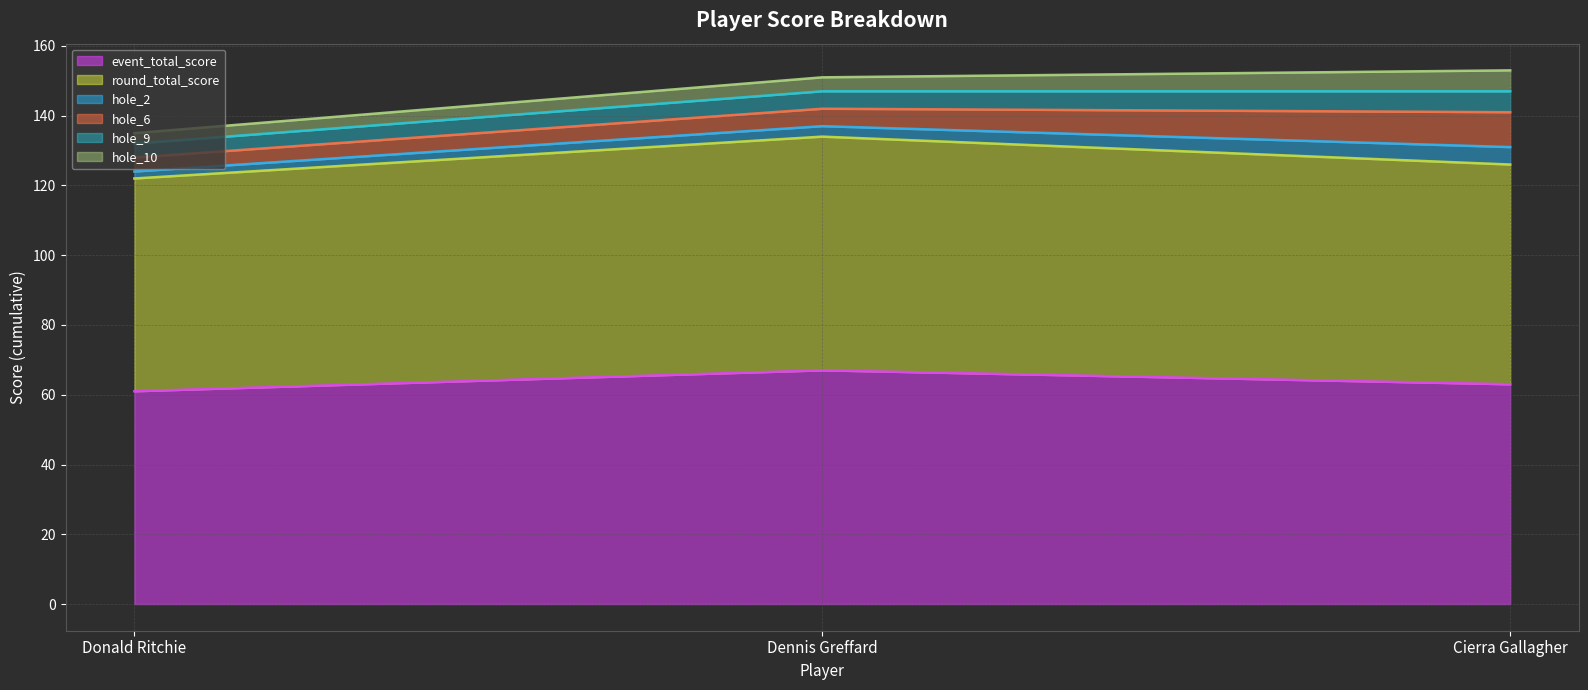

At Dennis Greffard, list the series in order from largest to smallest.

event_total_score, round_total_score, hole_6, hole_9, hole_10, hole_2